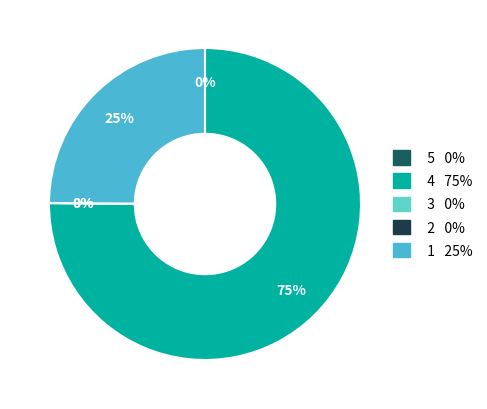

Is it true that 0 is 2% of the pie?

True